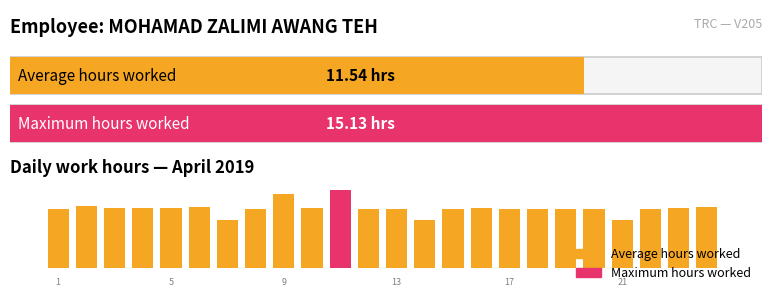

How many data points are above 11?

21